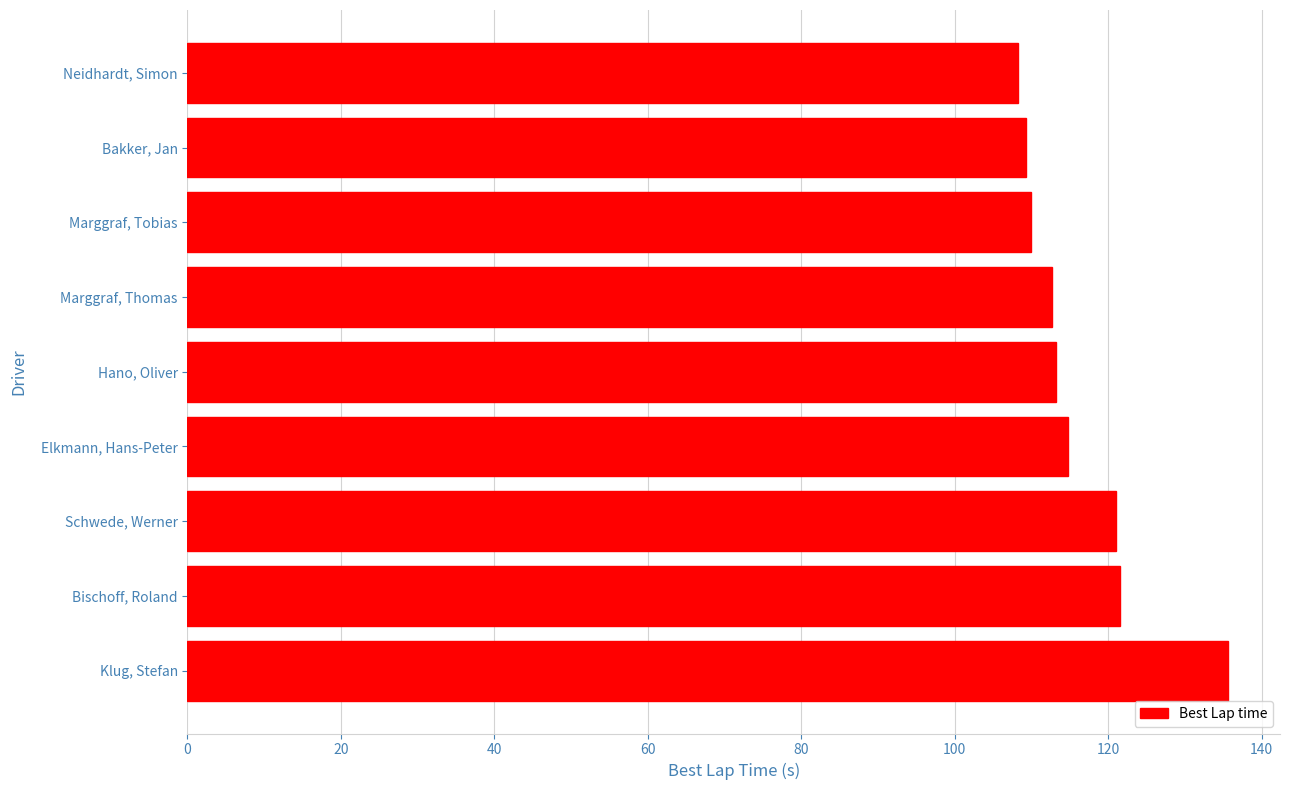

List the labels in order of value, largest first.

Klug, Stefan, Bischoff, Roland, Schwede, Werner, Elkmann, Hans-Peter, Hano, Oliver, Marggraf, Thomas, Marggraf, Tobias, Bakker, Jan, Neidhardt, Simon